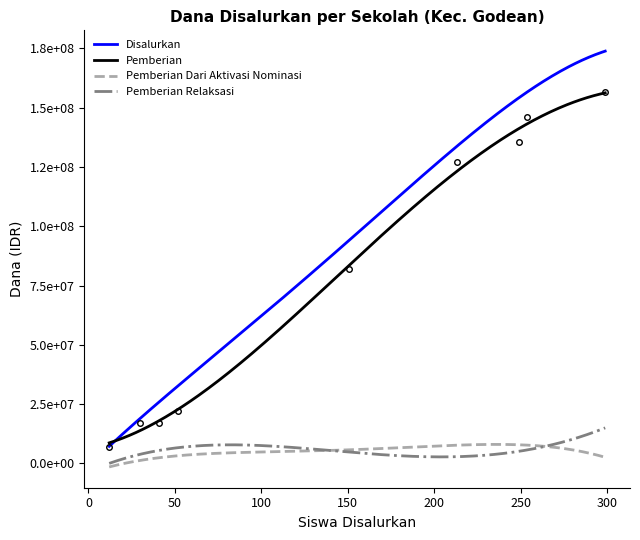

Is it true that Disalurkan equals 30375000 at SMPIT ALAM NURUL ISLAM?

True